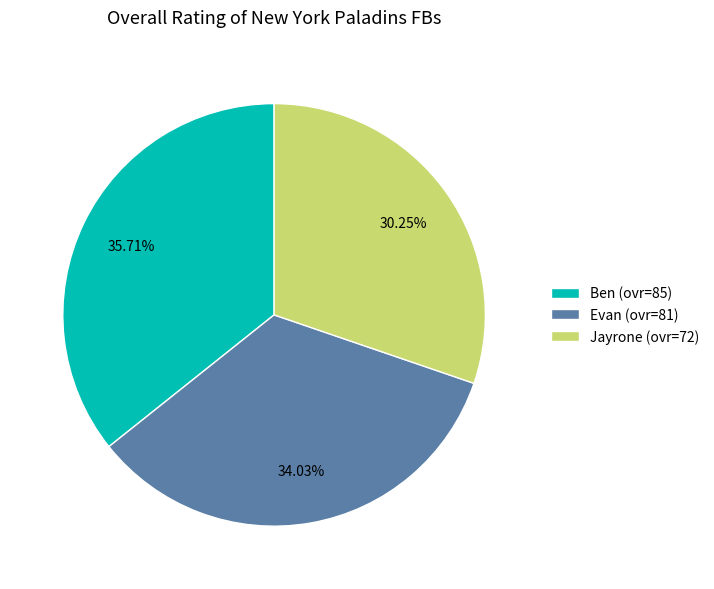

Count the number of slices in the pie.

3